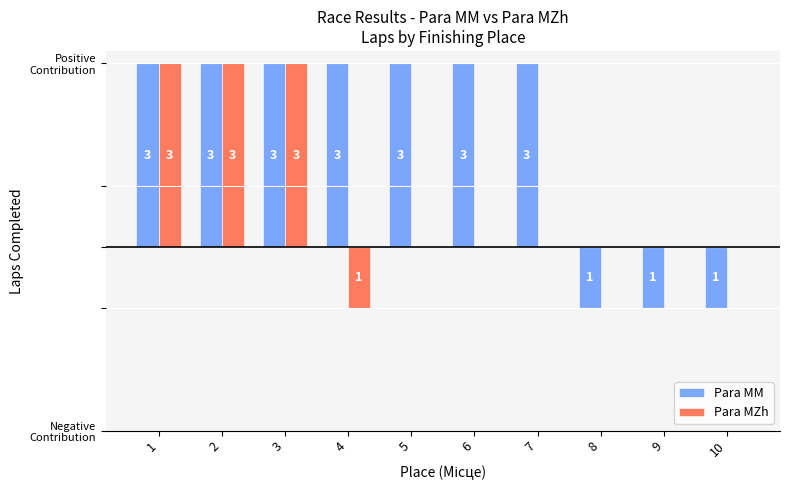

What are all the series names shown in the legend?

Para MM, Para MZh